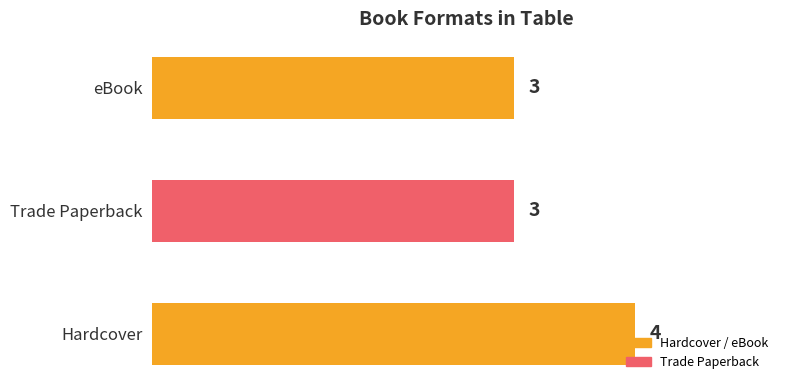

Count the values in the range 3 to 4.

3